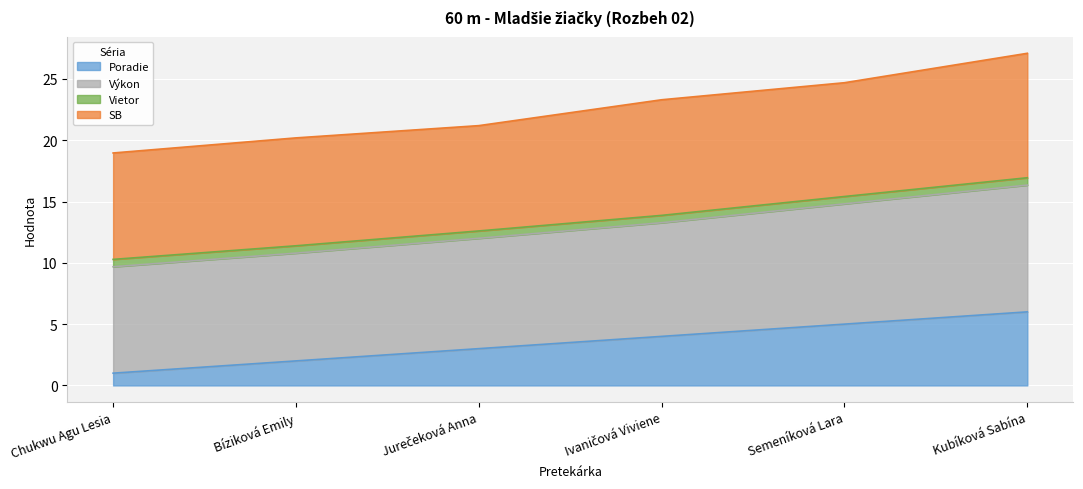

Which category has the highest value in the Poradie series?

Kubíková Sabína